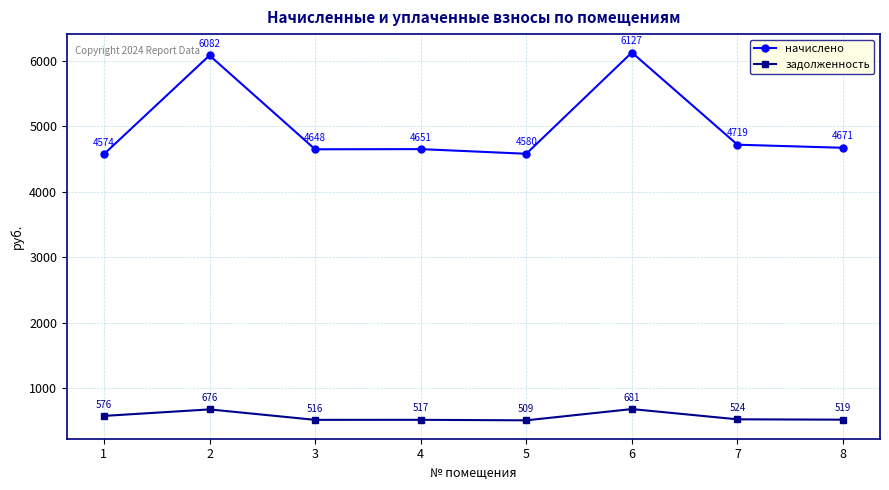

At which label is задолженность closest to 594?

1